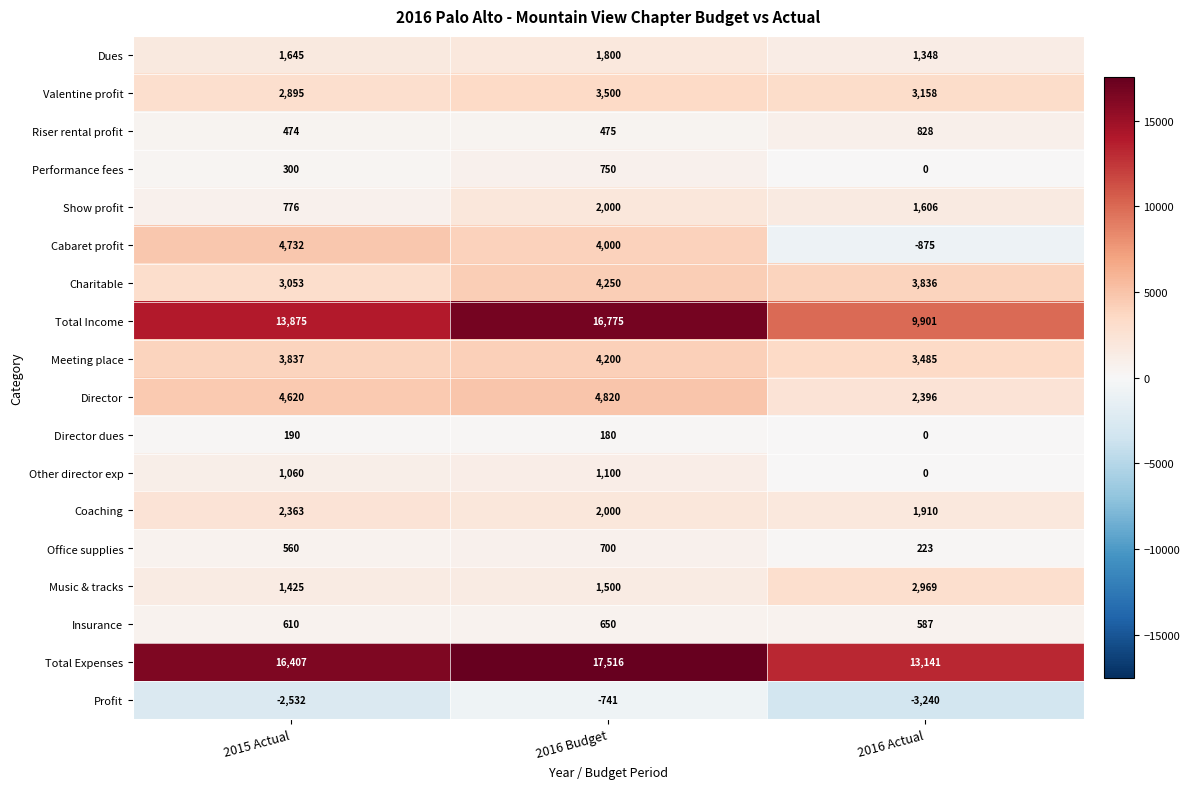

What is the total value across all series at 2015 Actual?

56290